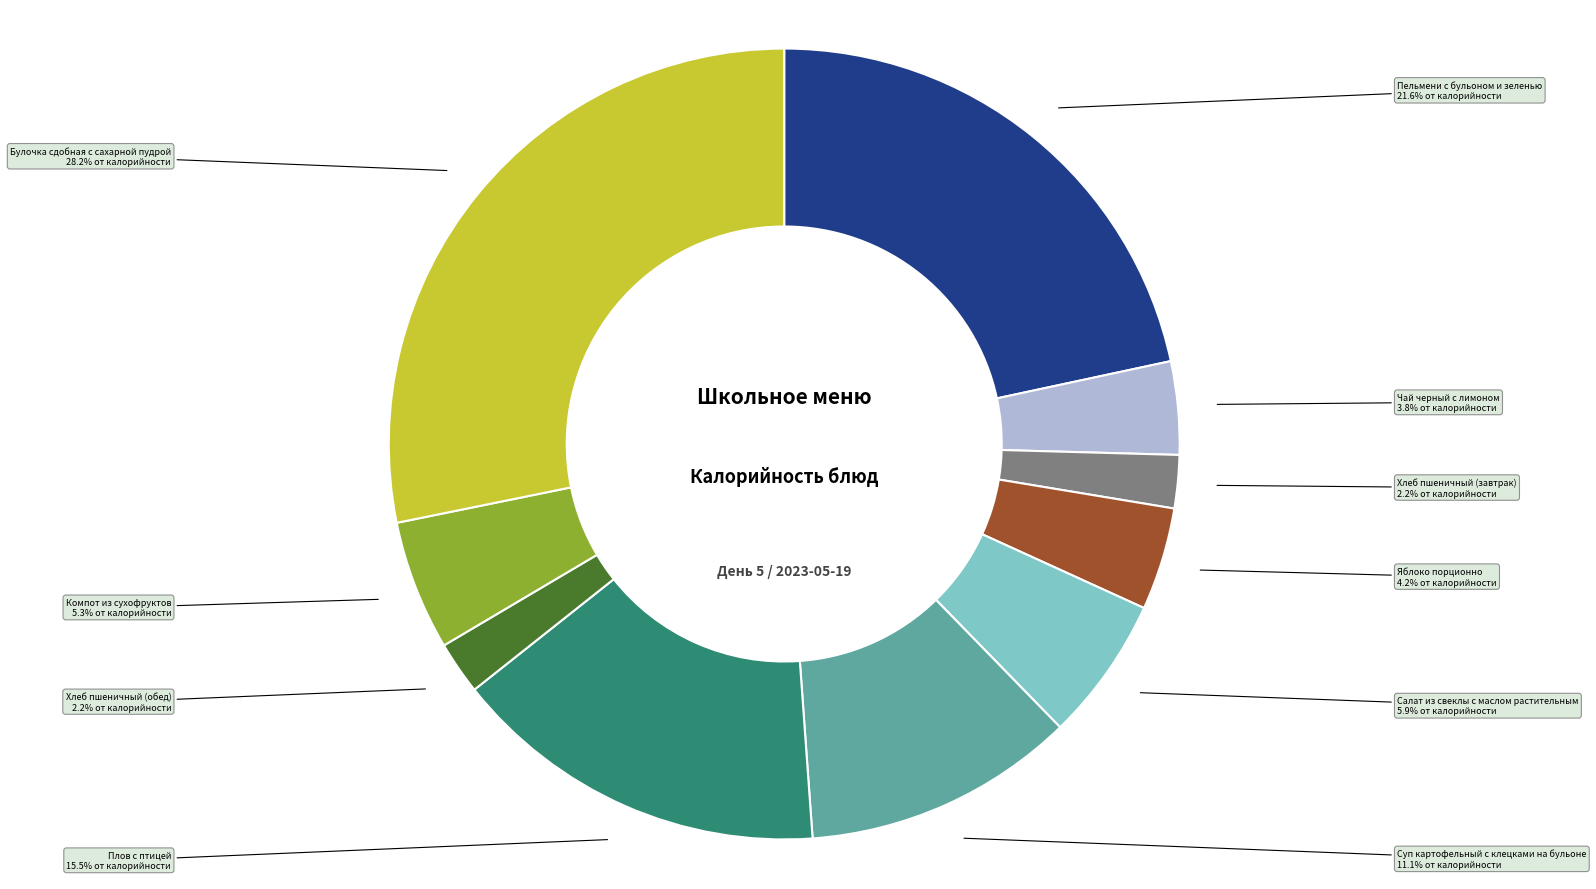

To the nearest percent, what is the difference between the largest and smallest slice percentages?

26%